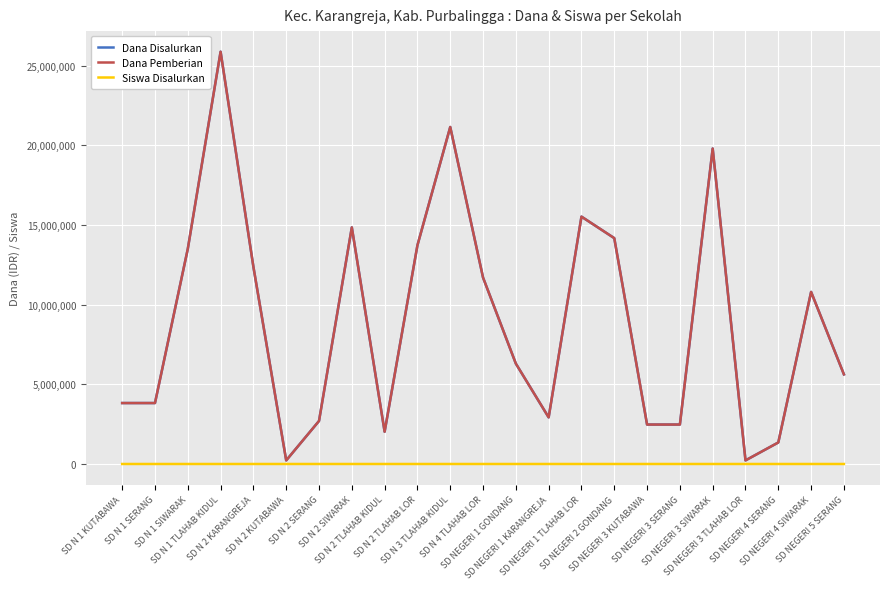

At which category is the sum across all series the highest?

SD N 1 TLAHAB KIDUL